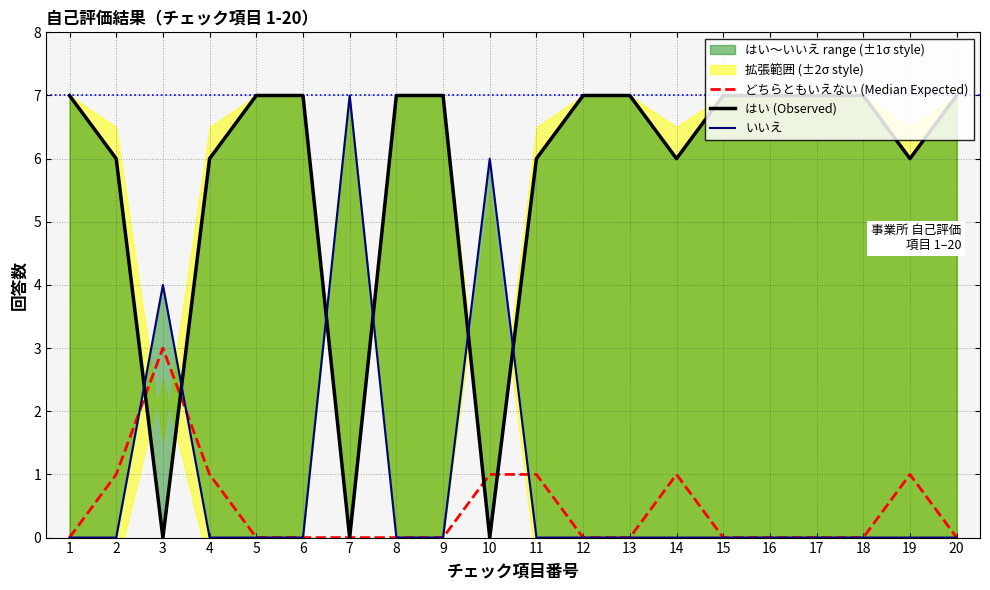

How many lines are shown in the chart?

3